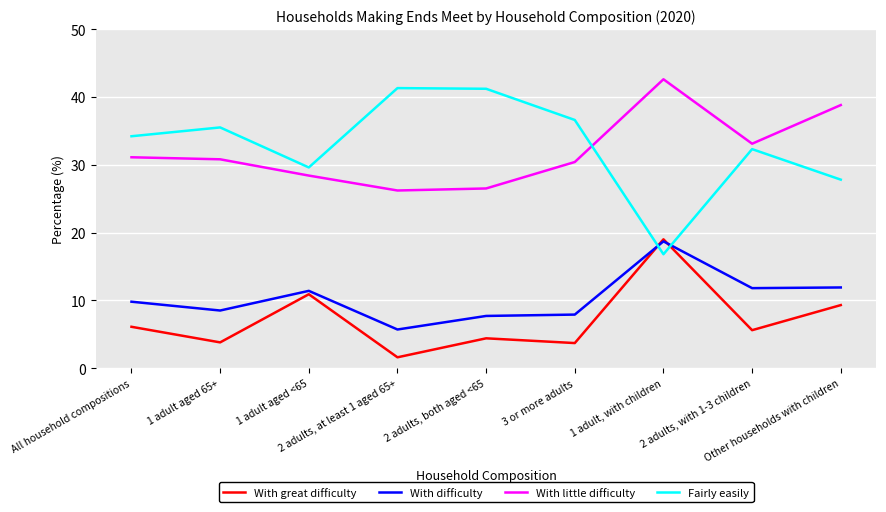

True or false: Fairly easily and With difficulty cross at least once.

True